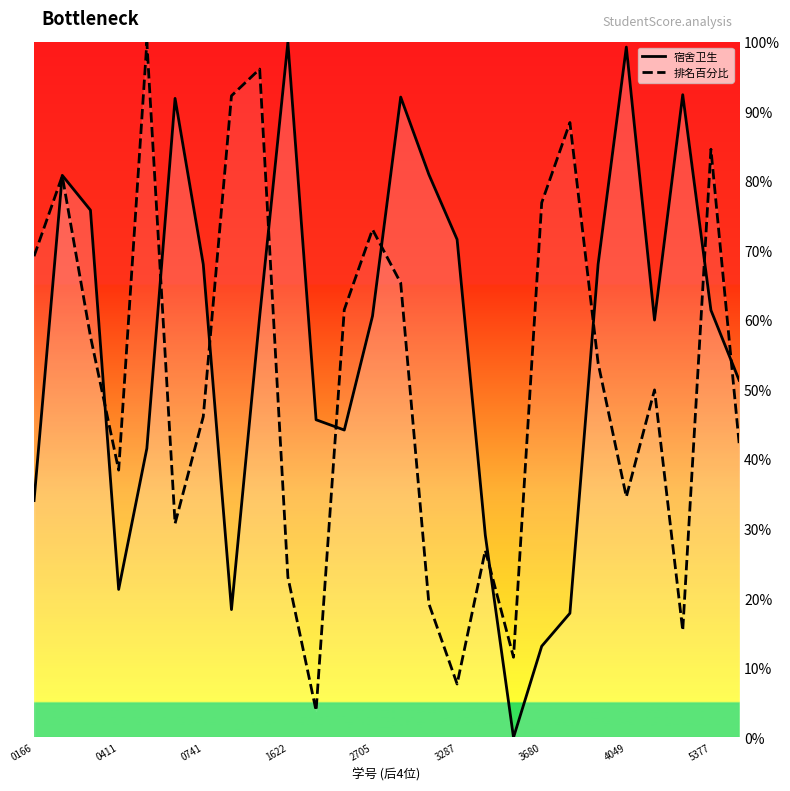

What are all the series names shown in the legend?

宿舍卫生, 排名百分比